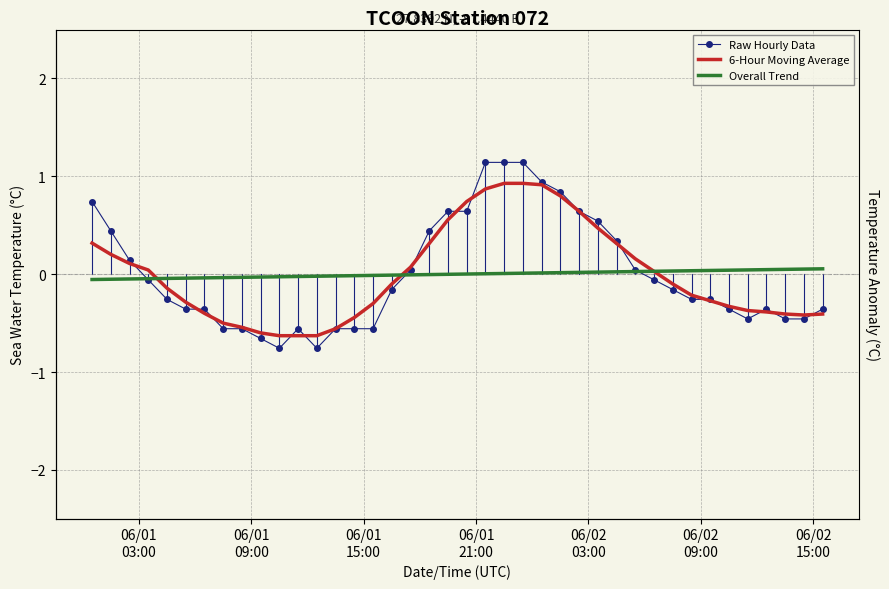

After their last crossing, which series has the higher values: Overall Trend or 6-Hour Moving Average?

Overall Trend